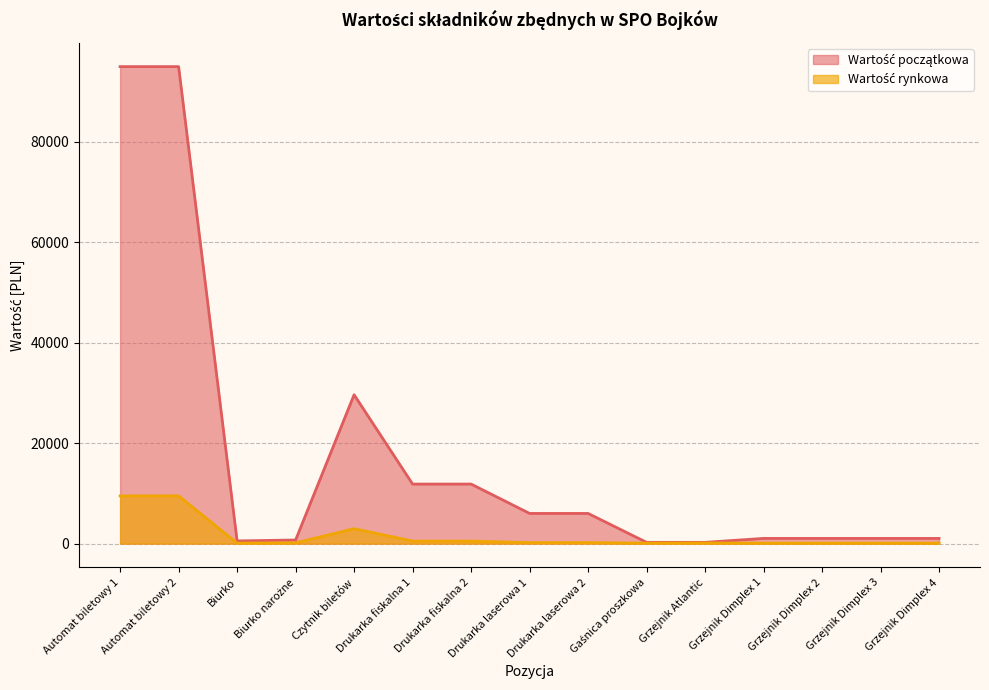

What are all the series names shown in the legend?

Wartość początkowa, Wartość rynkowa